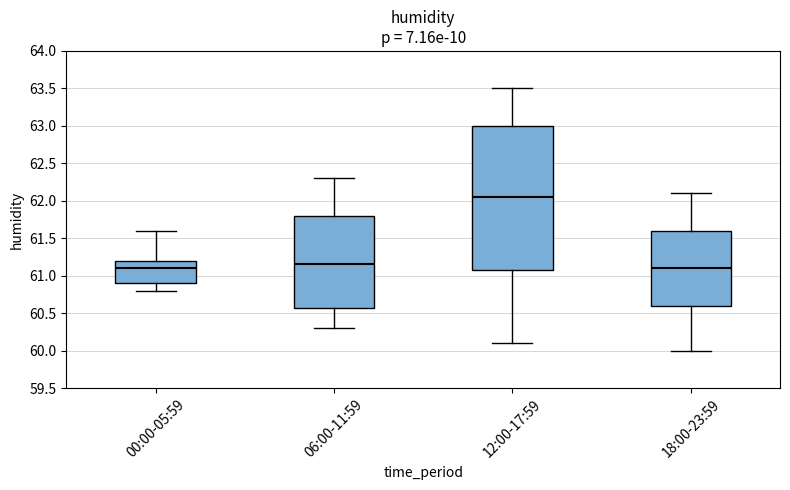

Which box is the tallest, from its lower edge to its upper edge?

12:00-17:59